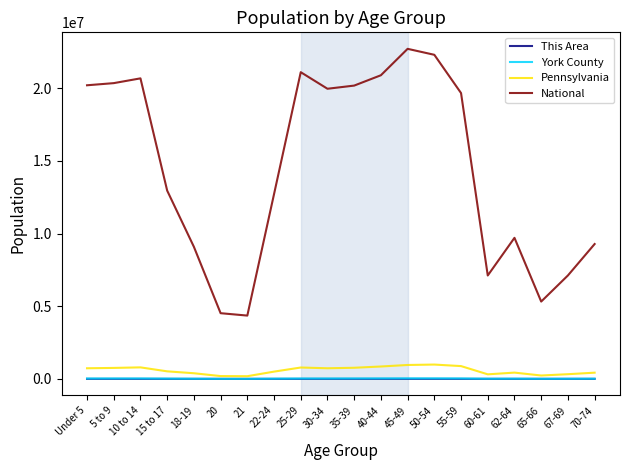

Is it true that National equals 15757731 at 18-19?

False